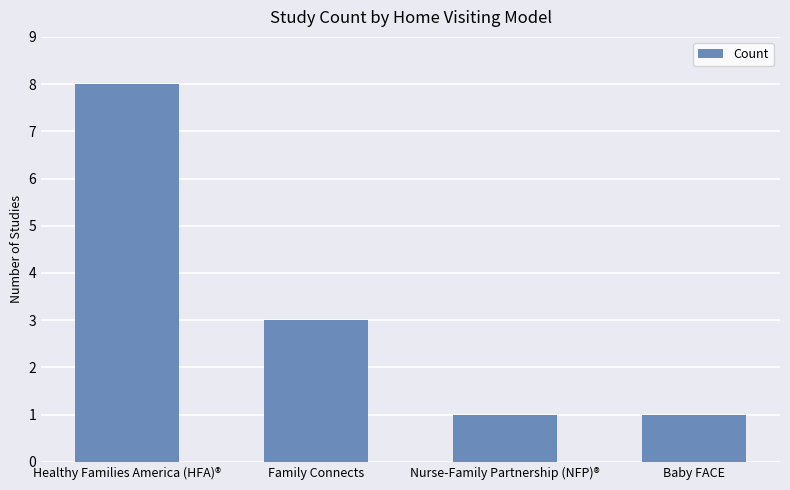

Does the chart contain stacked bars?

No